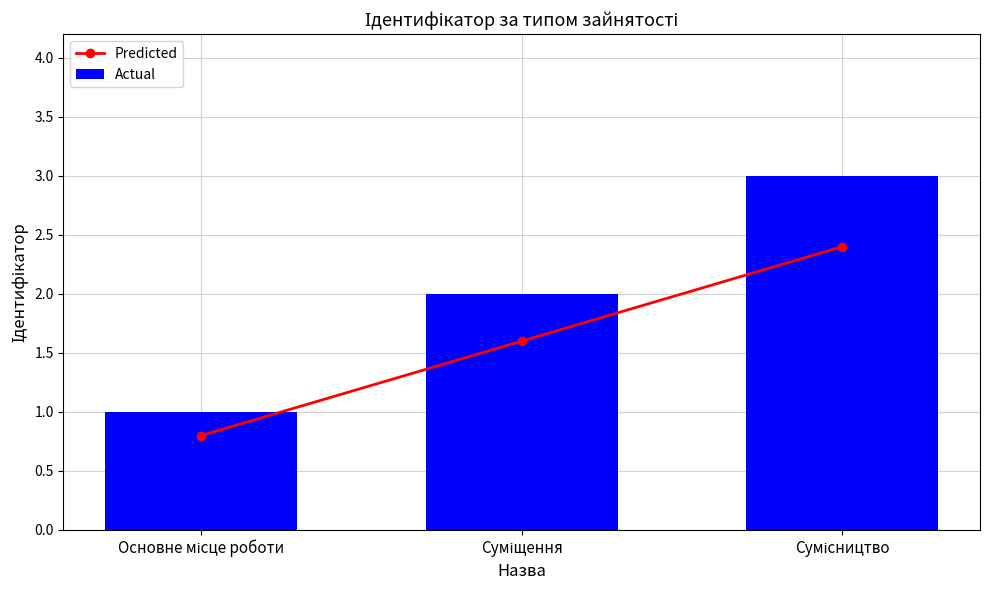

What is the highest value of the Predicted series?

2.4